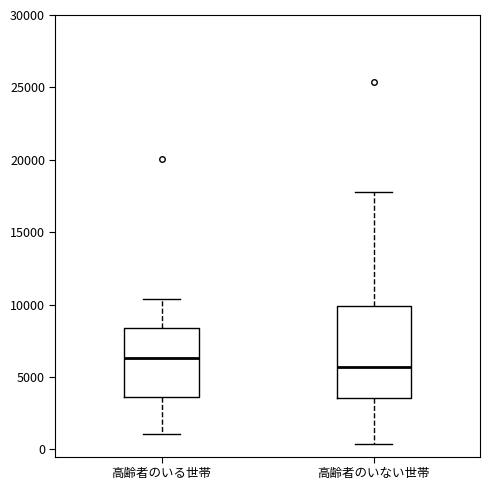

Which box has the lowest median line?

高齢者のいない世帯